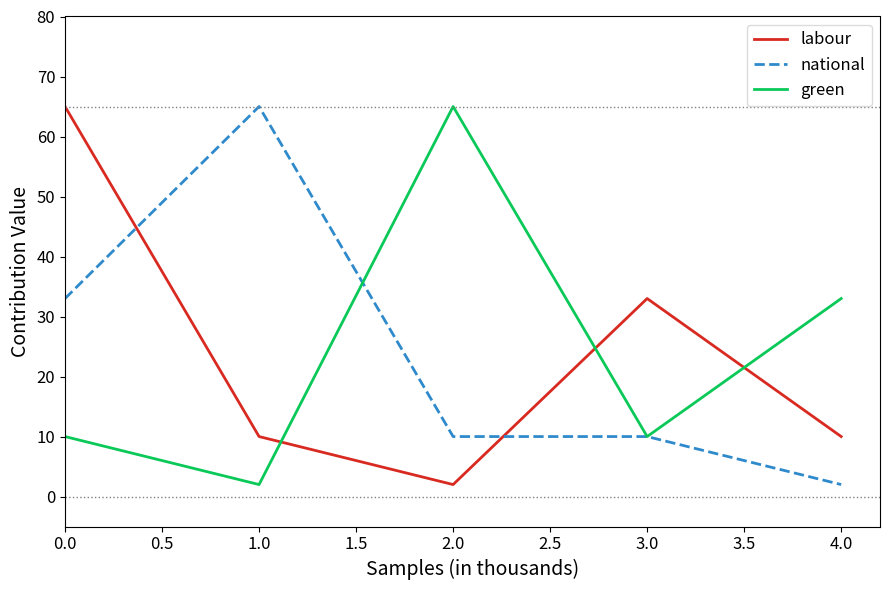

In green, how many points are higher than both neighbors (excluding endpoints)?

1